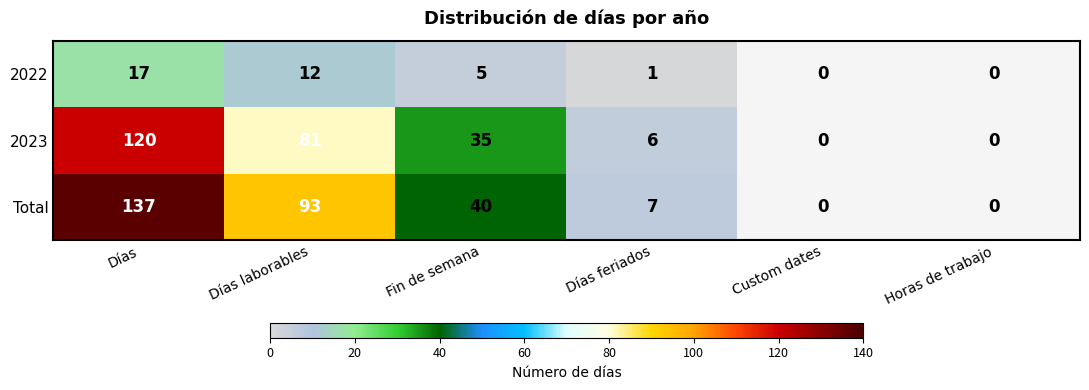

What is the difference between the Total values at Fin de semana and Días?

97